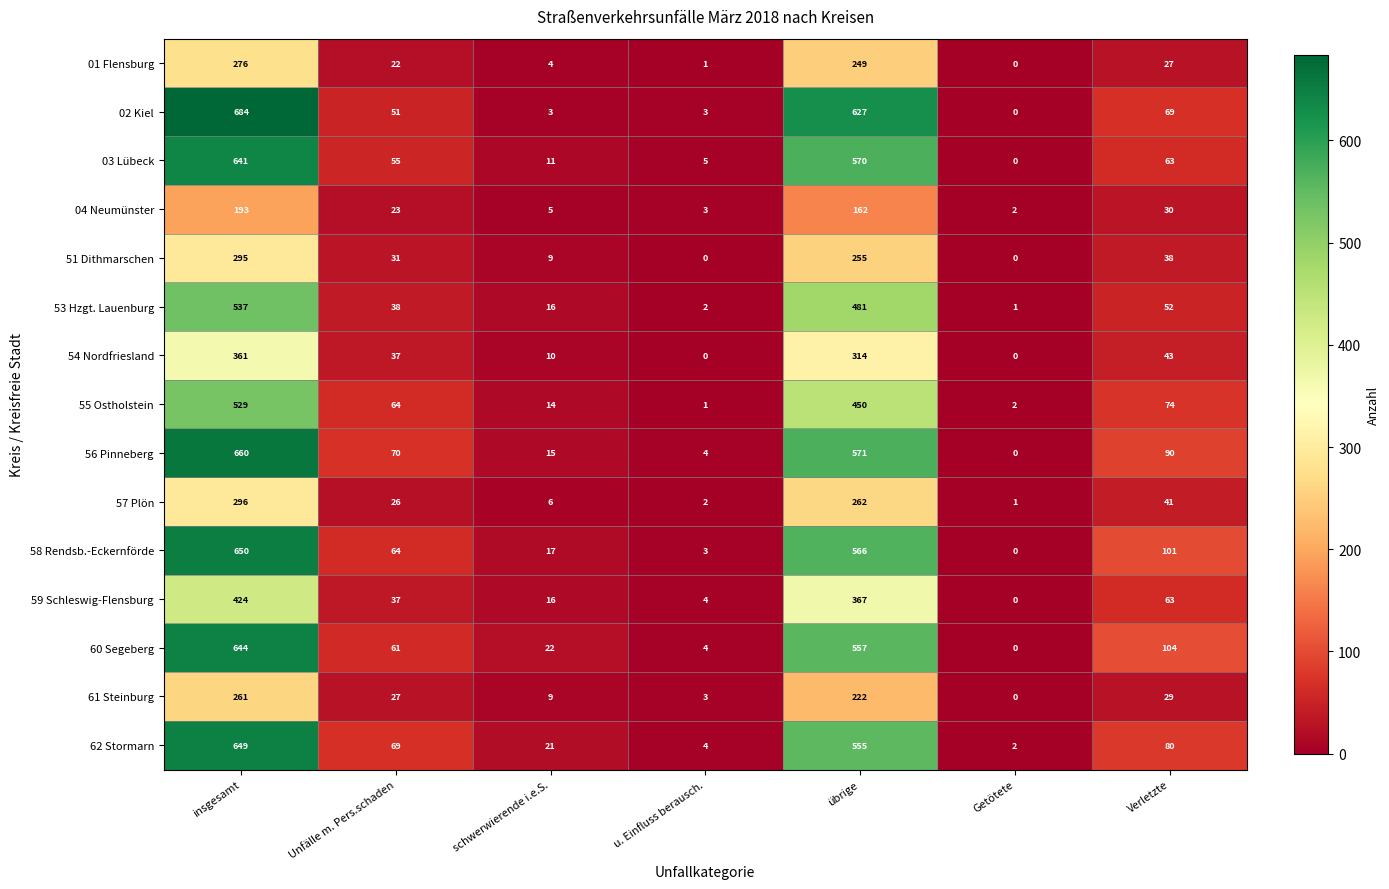

How many values in the 55 Ostholstein series are below 64?

3